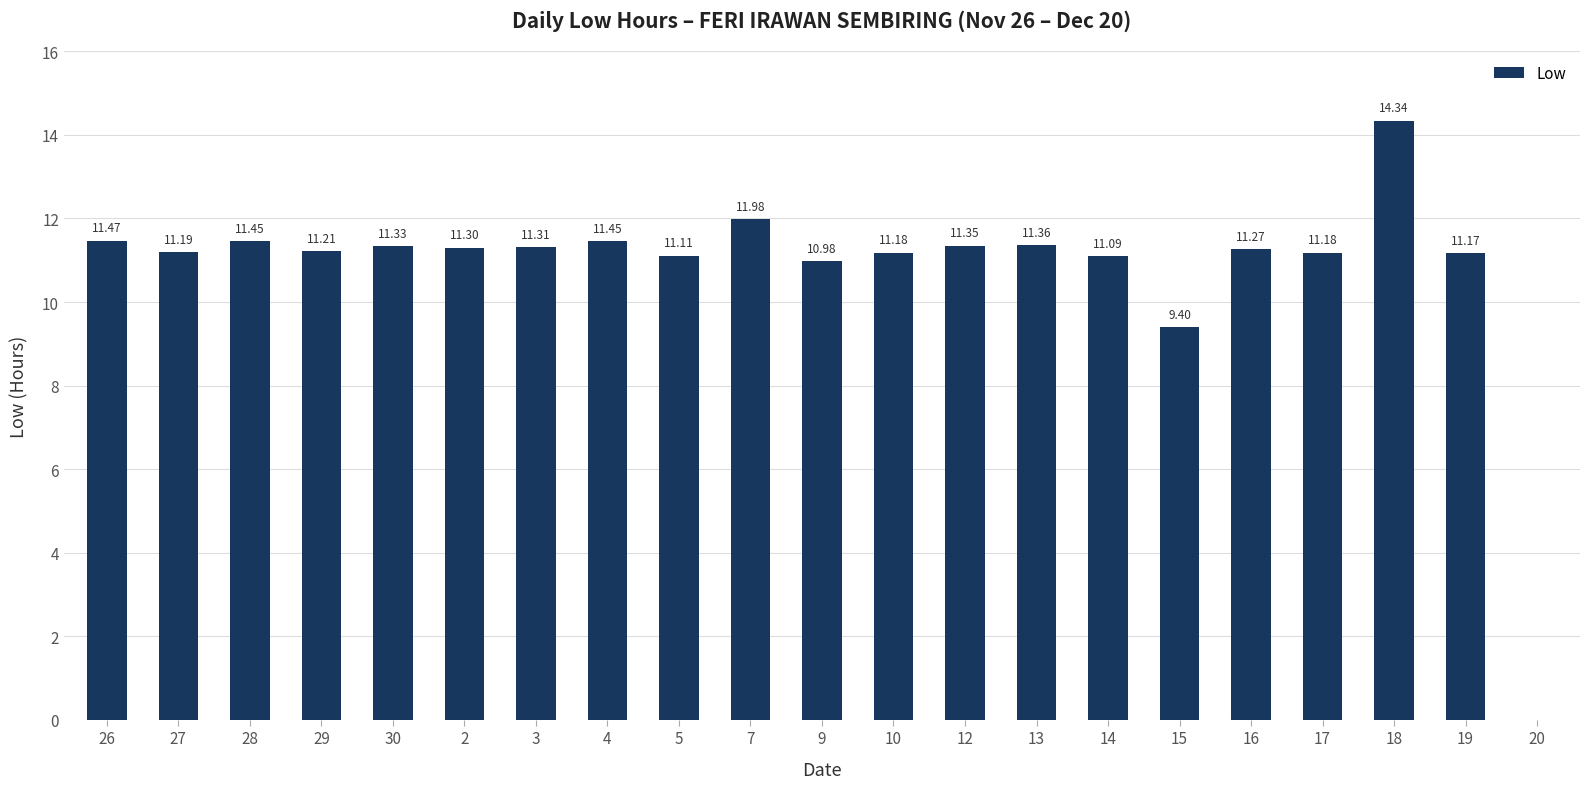

Read the value at 7.

12.0